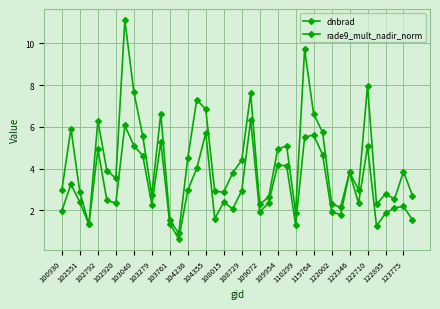

Does the chart have visible grid lines?

Yes